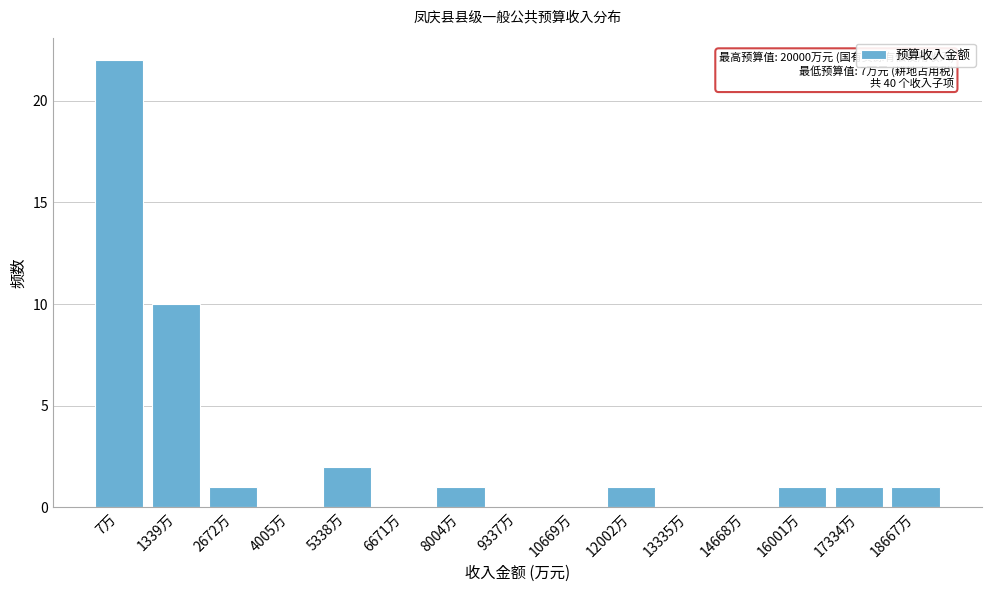

Reading left to right, list all the values displayed in this chart.

7万=22	1339万=10	2672万=1	4005万=0	5338万=2	6671万=0	8004万=1	9337万=0	10669万=0	12002万=1	13335万=0	14668万=0	16001万=1	17334万=1	18667万=1